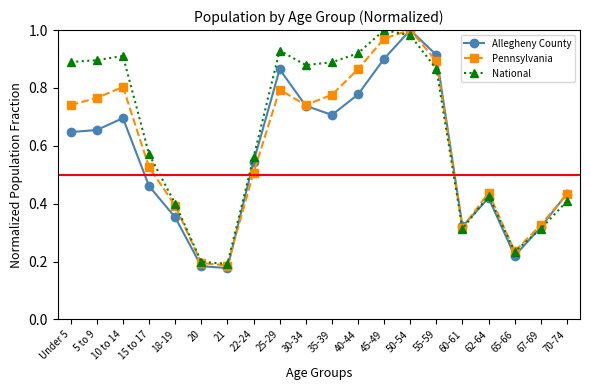

What is the label of the 20th point from the left?

70-74